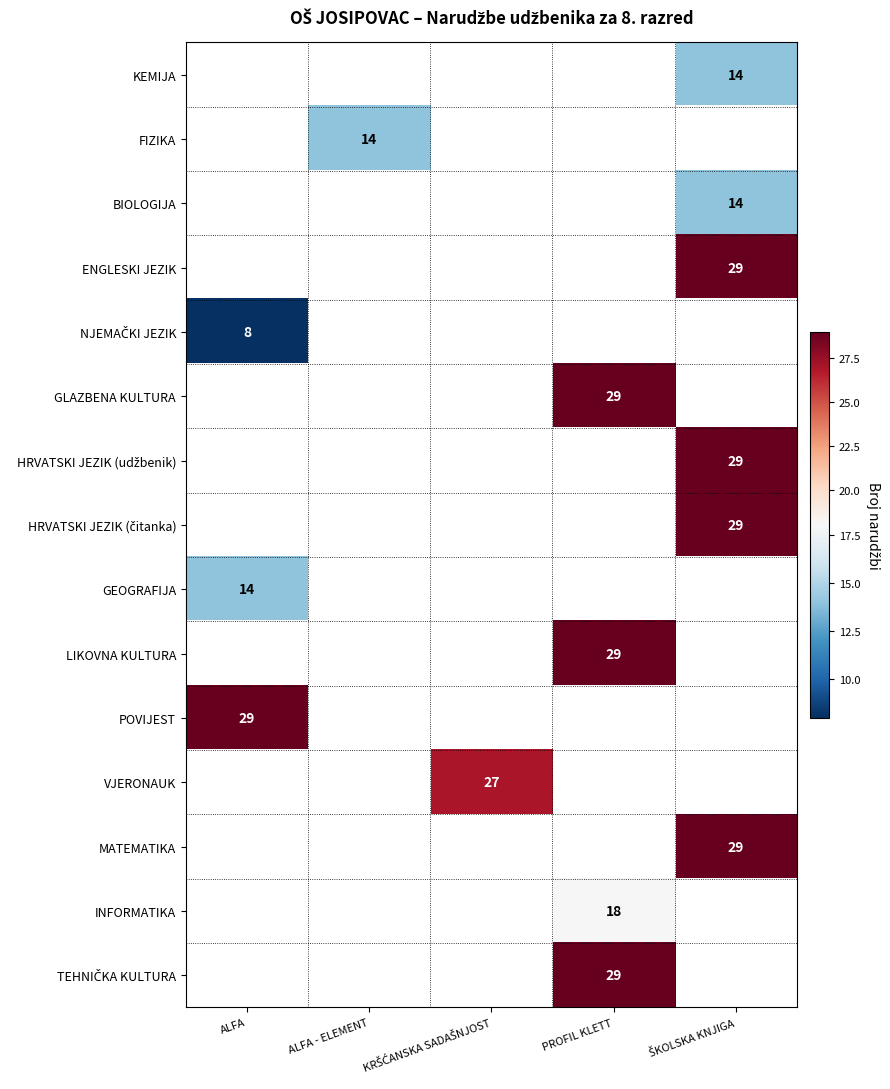

The value of GEOGRAFIJA at ALFA is 14. True or false?

True